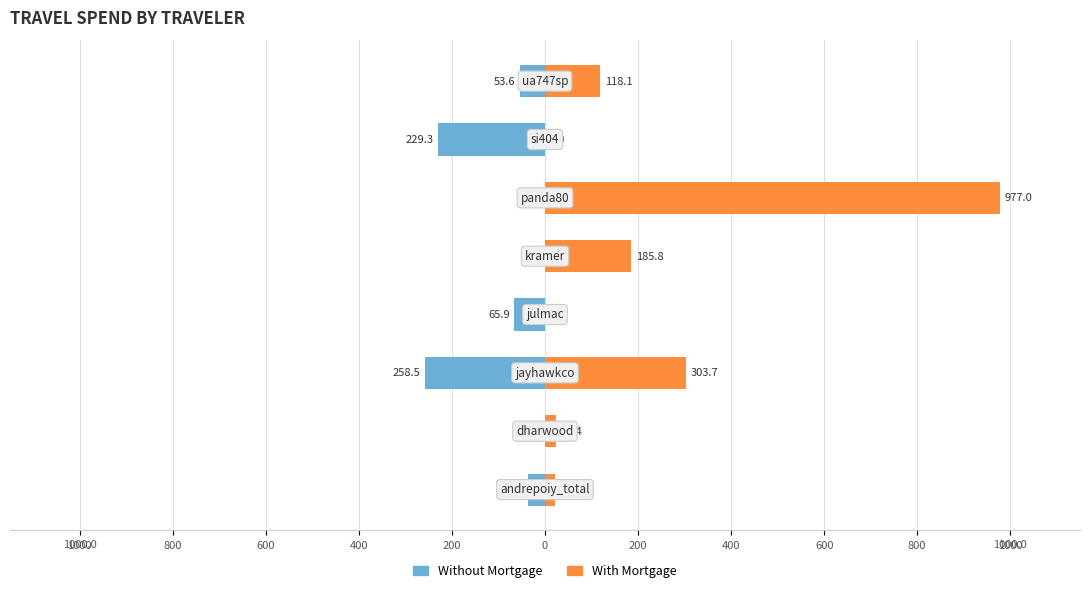

List the series in order of their peak value, highest first.

With Mortgage, Without Mortgage